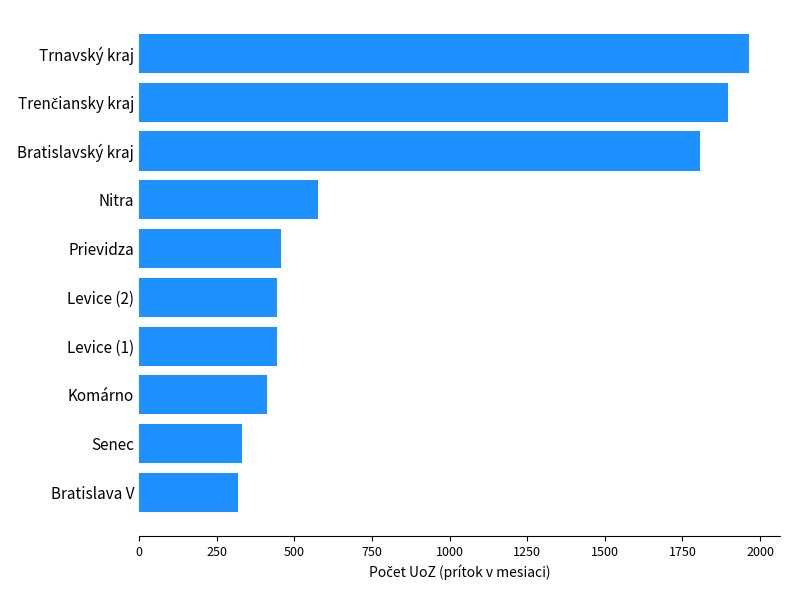

What is the sum of the values at Levice (1) and Bratislava V?

763